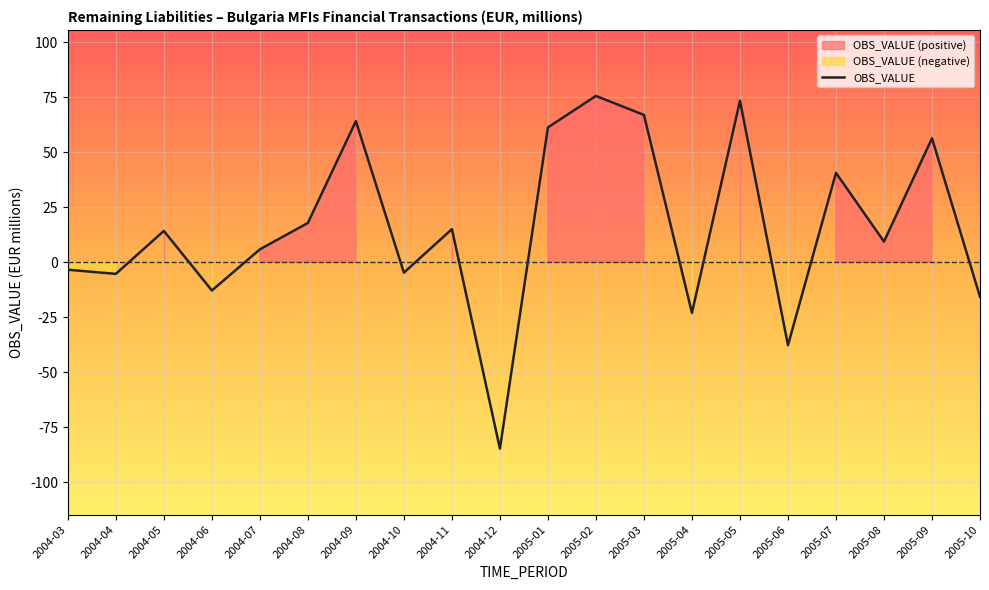

How many lines are shown in the chart?

1